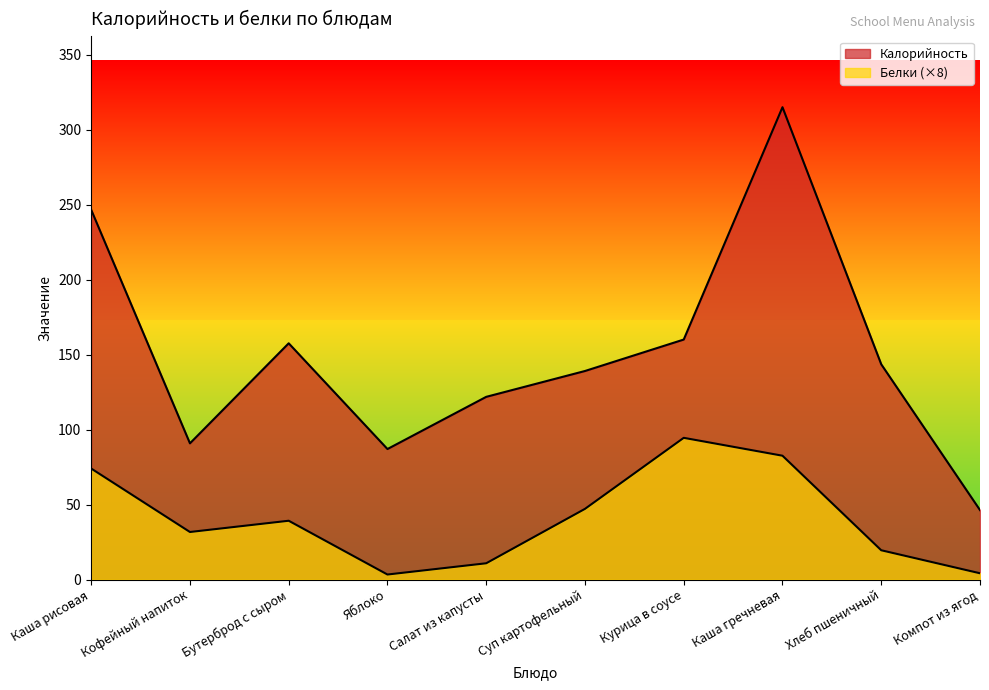

Is it true that Белки equals 82.5 at Каша гречневая?

True